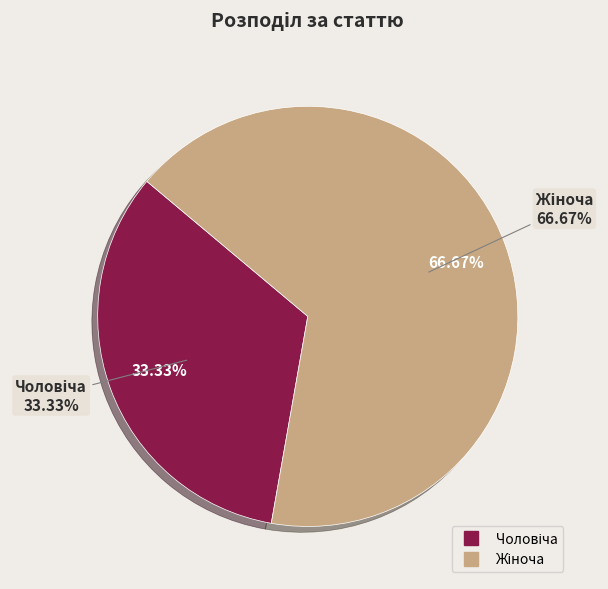

Is it true that Чоловіча is 44% of the pie?

False